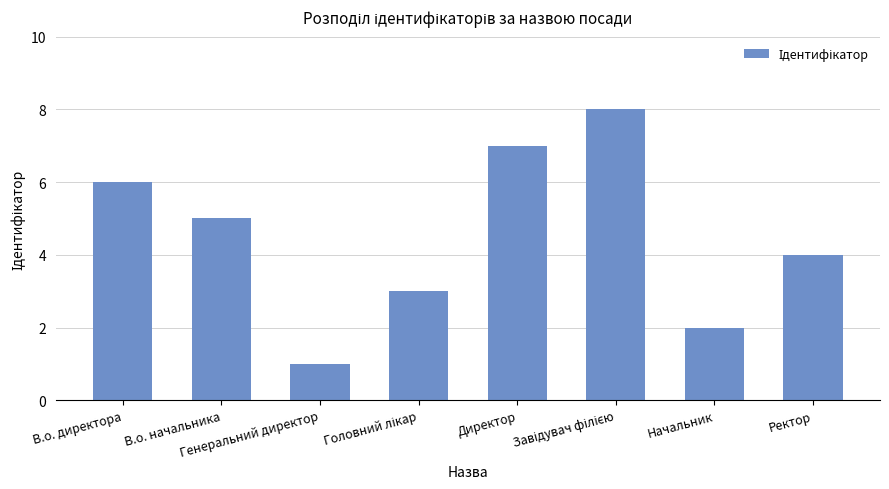

What is the maximum value shown in the chart?

8